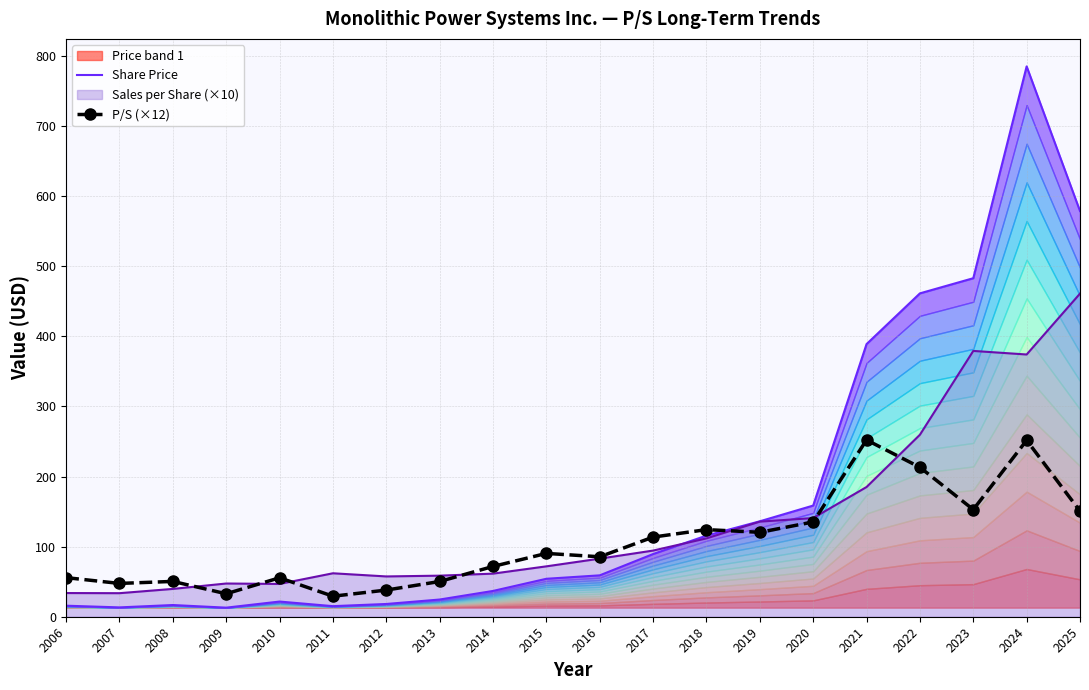

The value of Sales per Share (×10) at 2007 is 33.6. True or false?

True